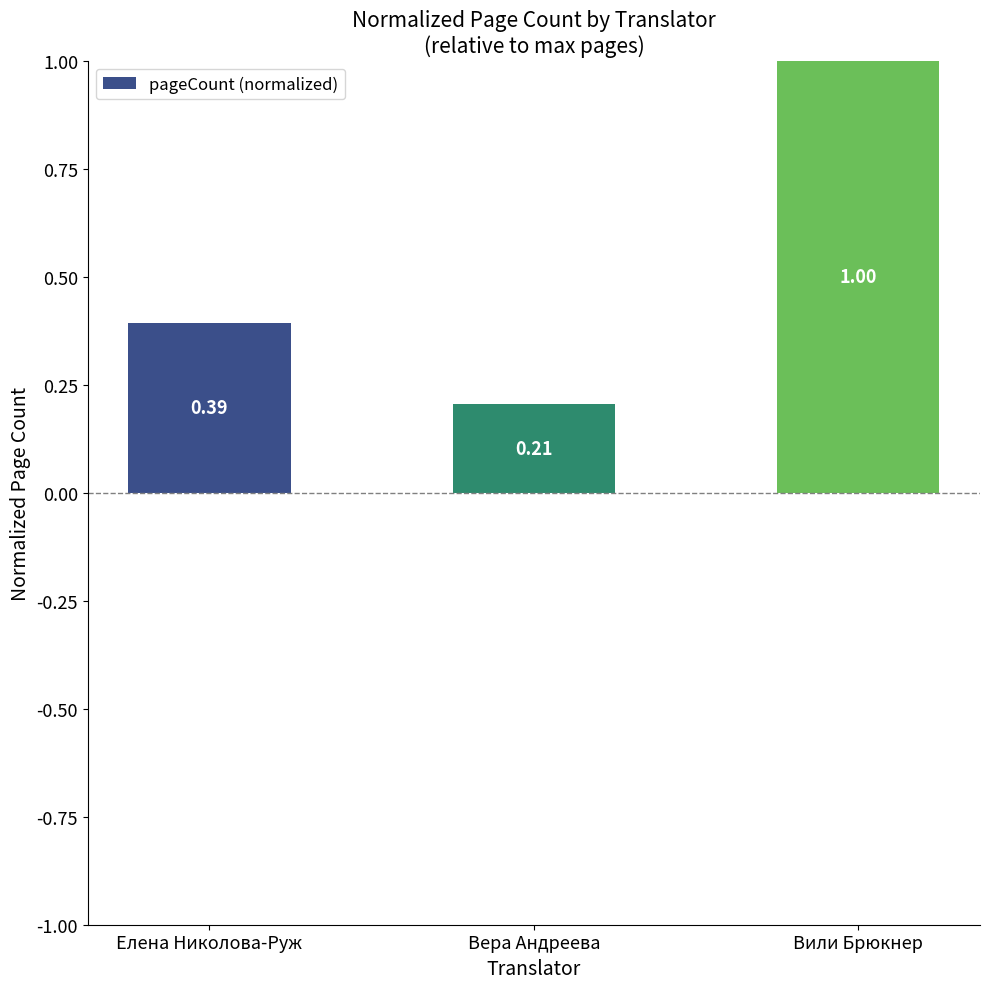

What is the average value?

0.5